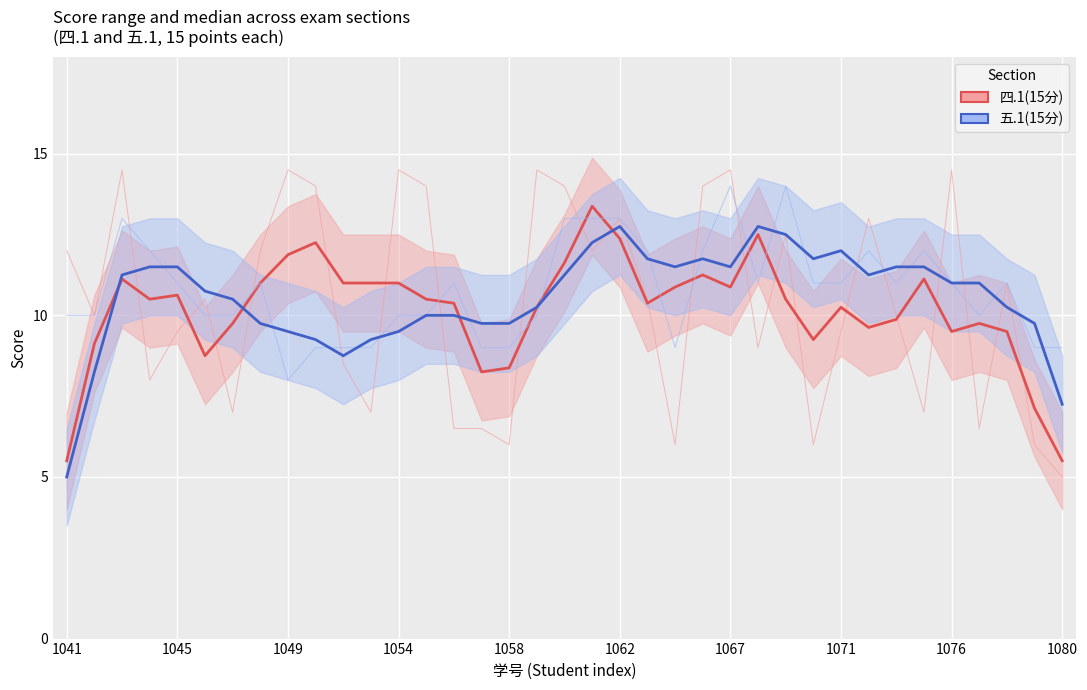

What is the lowest value of the 五.1(15分) series?

8.0